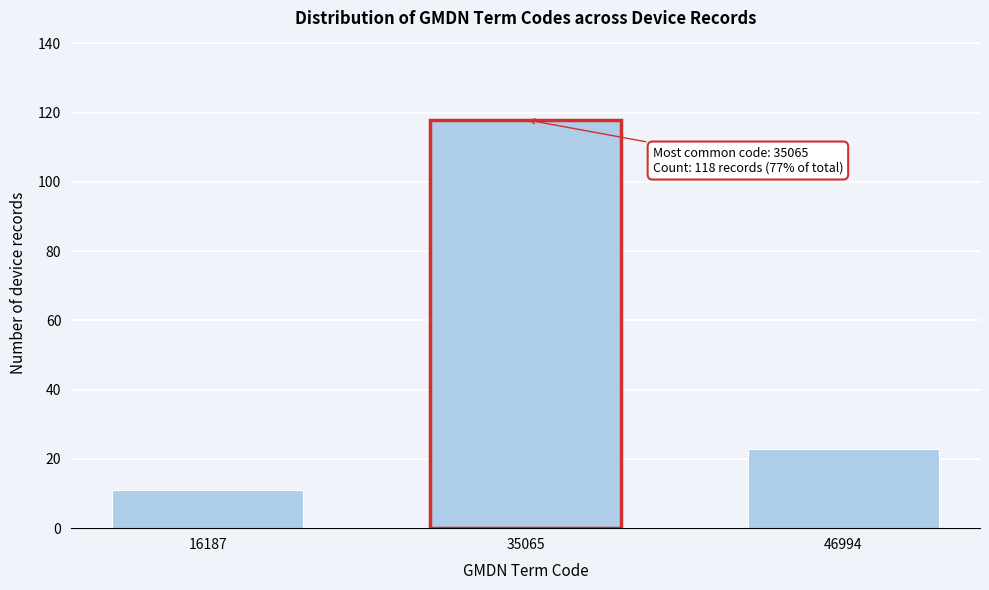

Reading left to right, list all the values displayed in this chart.

11	118	23